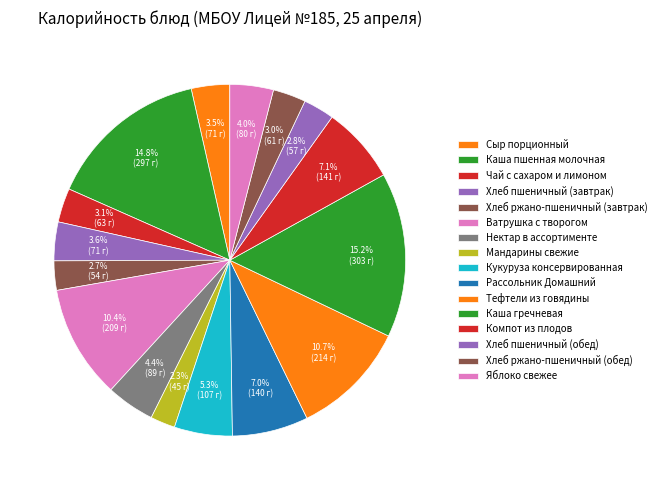

Is it true that Яблоко свежее is 1% of the pie?

False